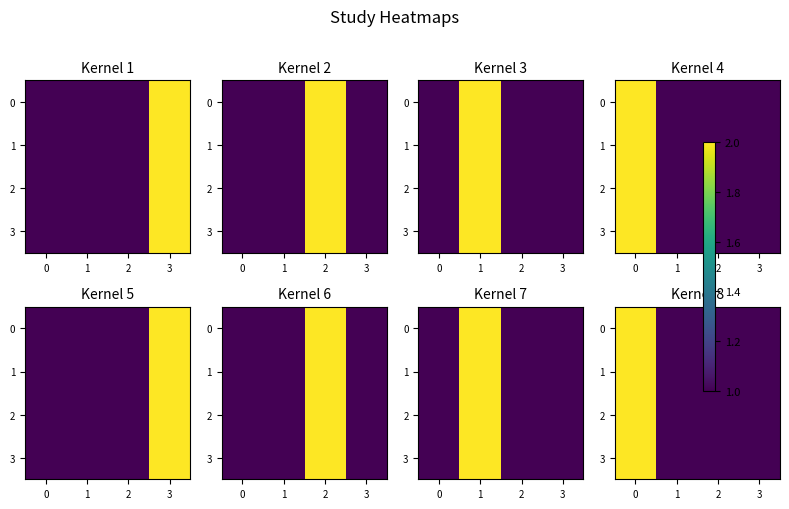

What is the minimum value for 0?

1